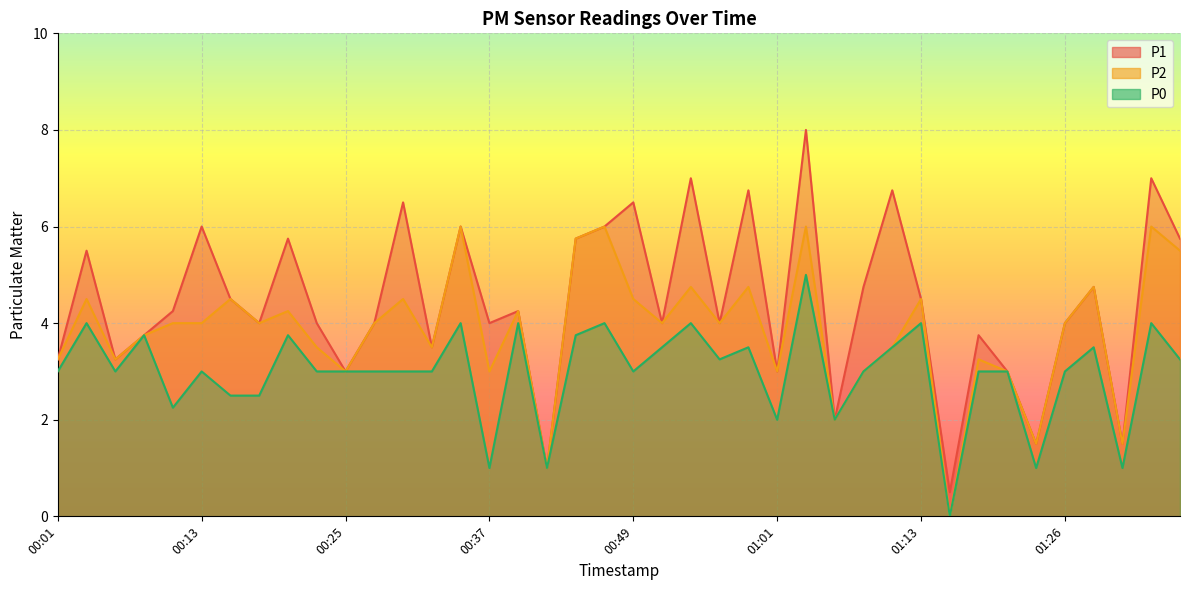

True or false: P0 and P2 intersect in this chart.

False